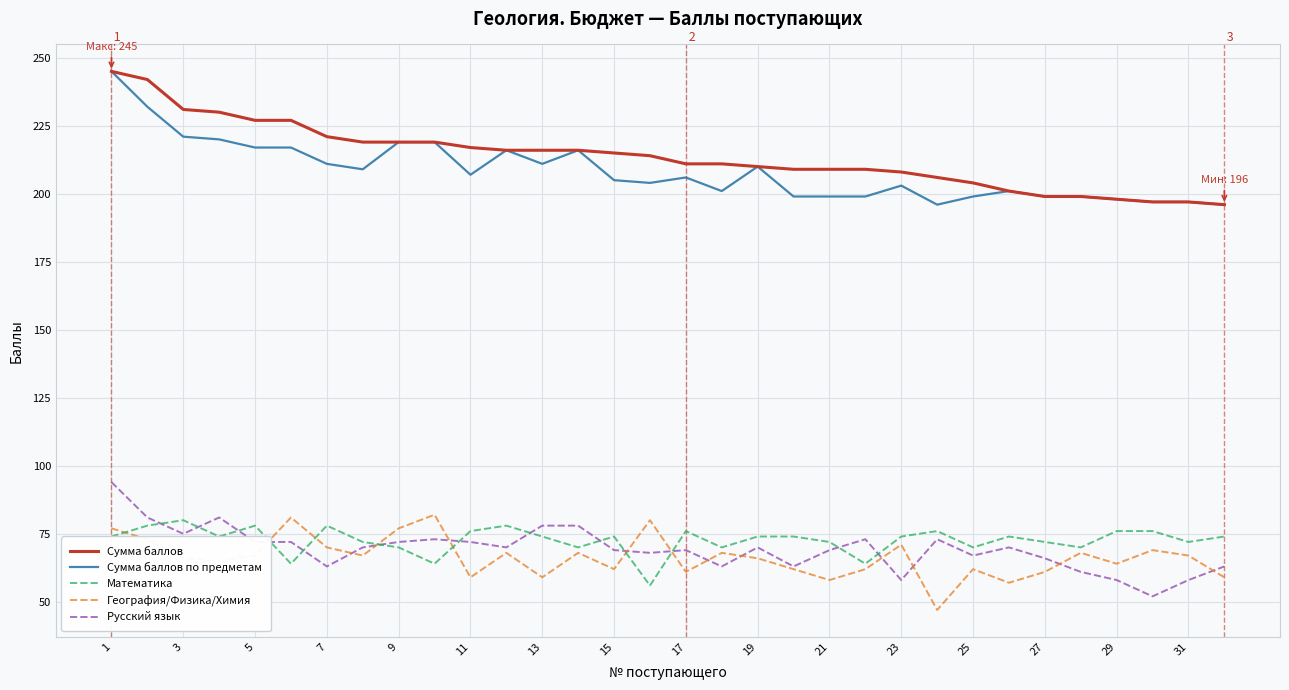

Is this an area chart (filled region under the line)?

No